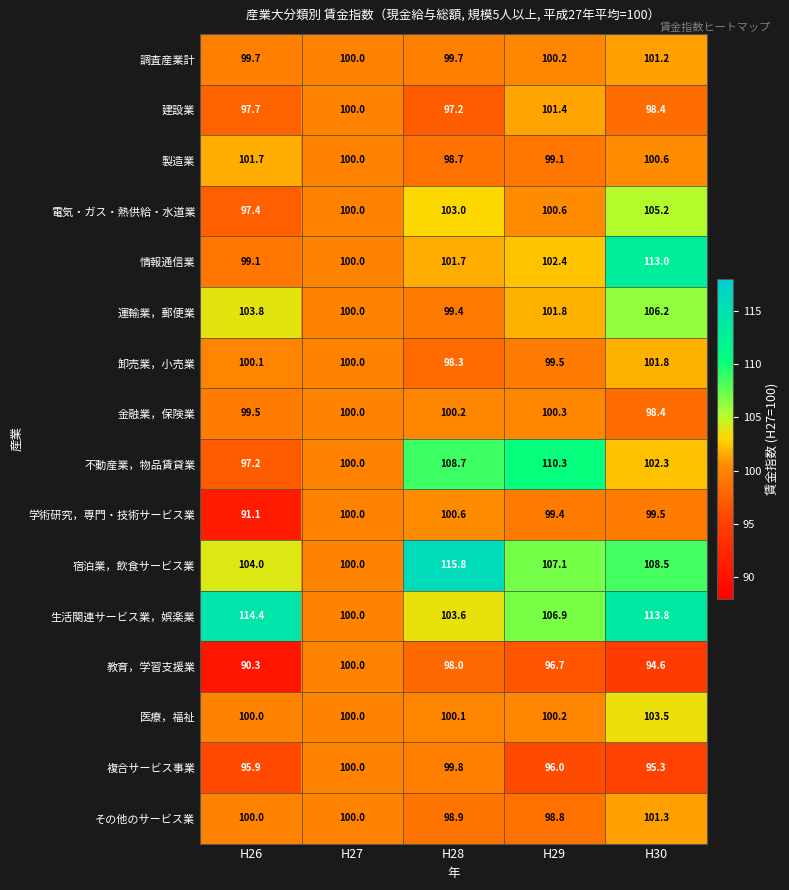

The value of 運輸業，郵便業 at H29 is 101.8. True or false?

True